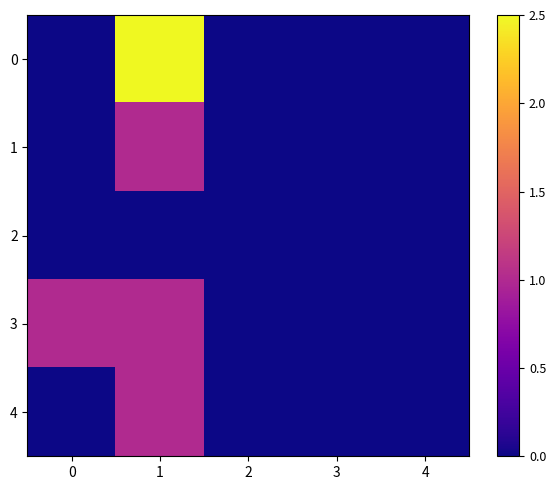

At which category is the sum across all series the highest?

1